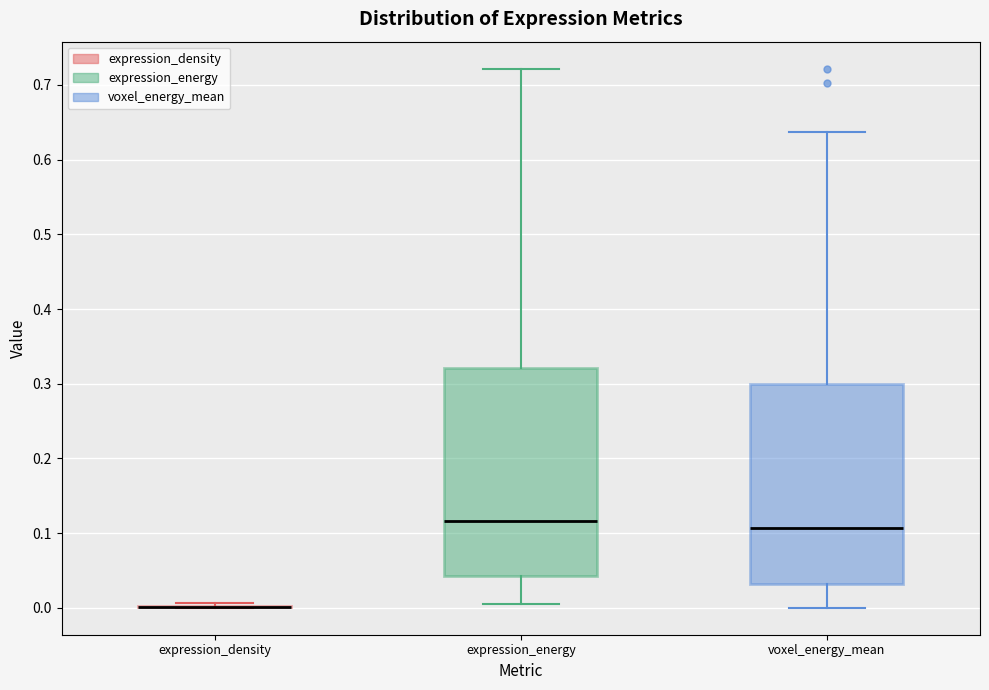

Comparing the boxes themselves (not the whiskers), which one is the tallest?

expression_energy